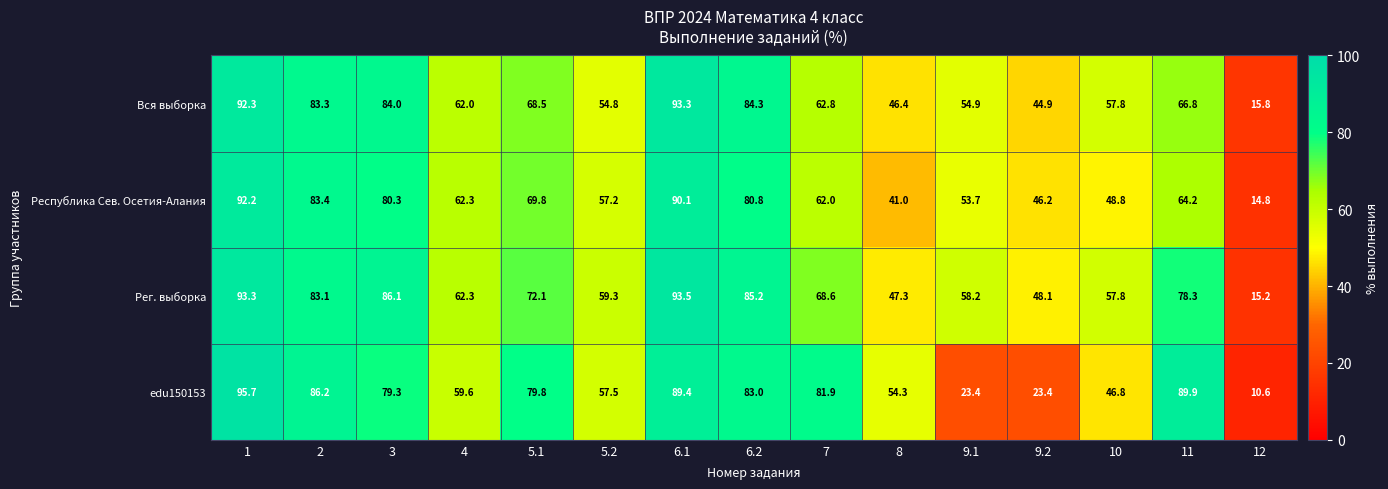

True or false: Рег. выборка has a value of 68.6 at 7.

True